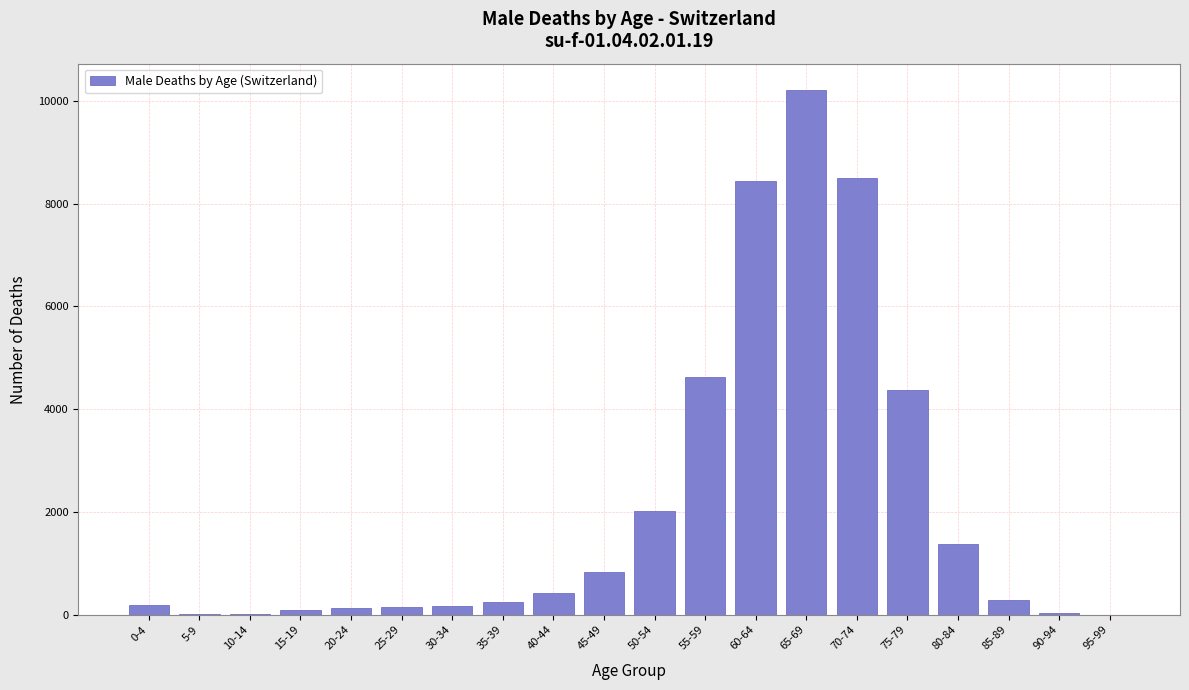

Which category has the highest value across all series?

65-69